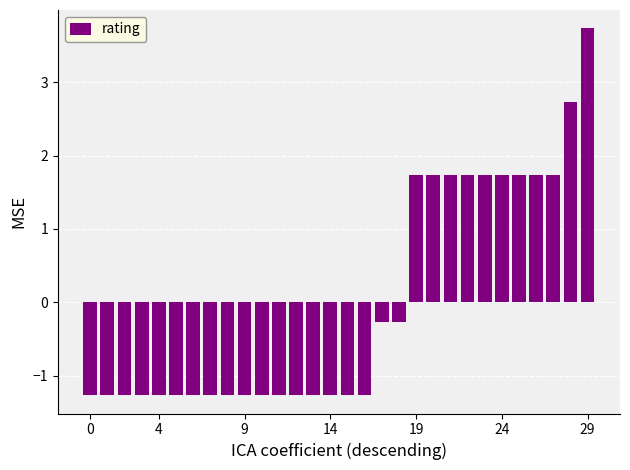

What is the smallest value displayed?

-1.3